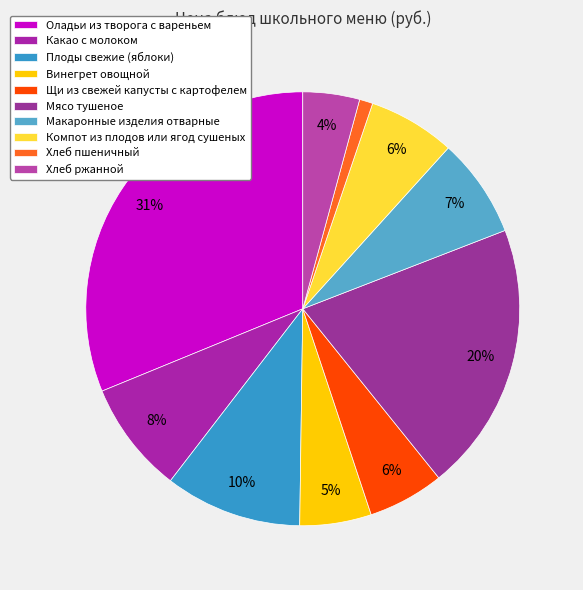

Which slice is the largest?

Оладьи из творога с вареньем